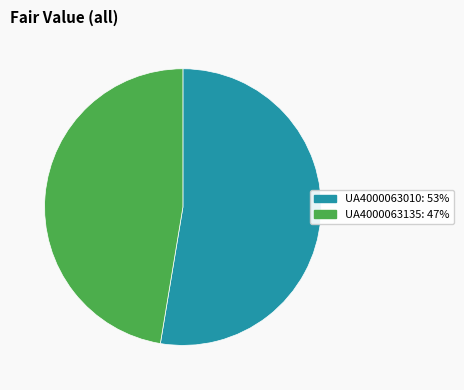

Is it true that UA4000063135 is 47% of the pie?

True